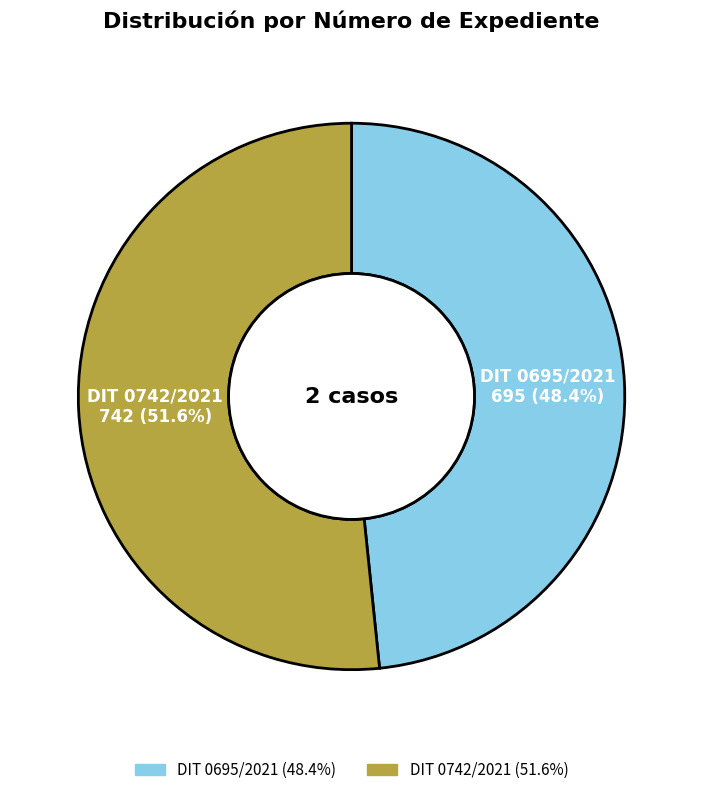

Does DIT 0742/2021 represent more than half of the total?

Yes